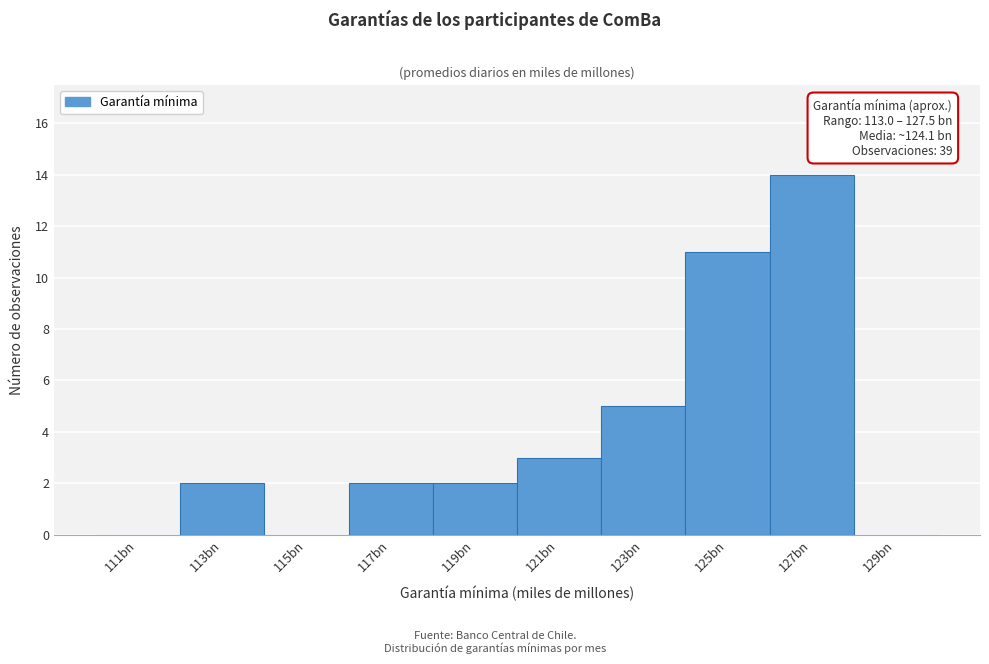

Reading left to right, list all the values displayed in this chart.

111bn=0	113bn=2	115bn=0	117bn=2	119bn=2	121bn=3	123bn=5	125bn=11	127bn=14	129bn=0